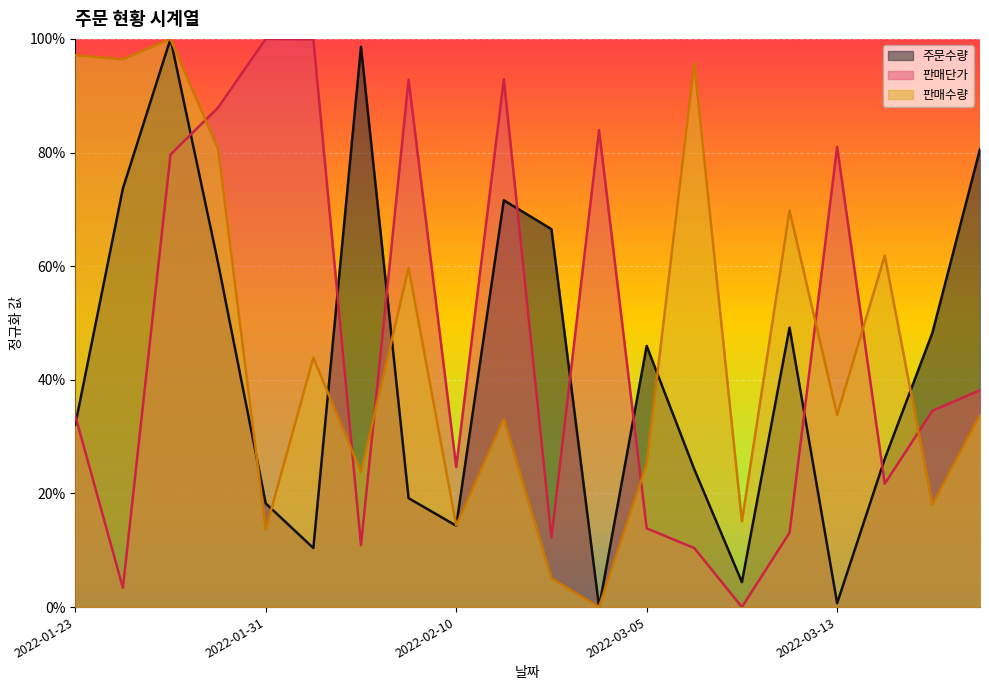

True or false: 주문수량 and 판매수량 cross at least once.

True